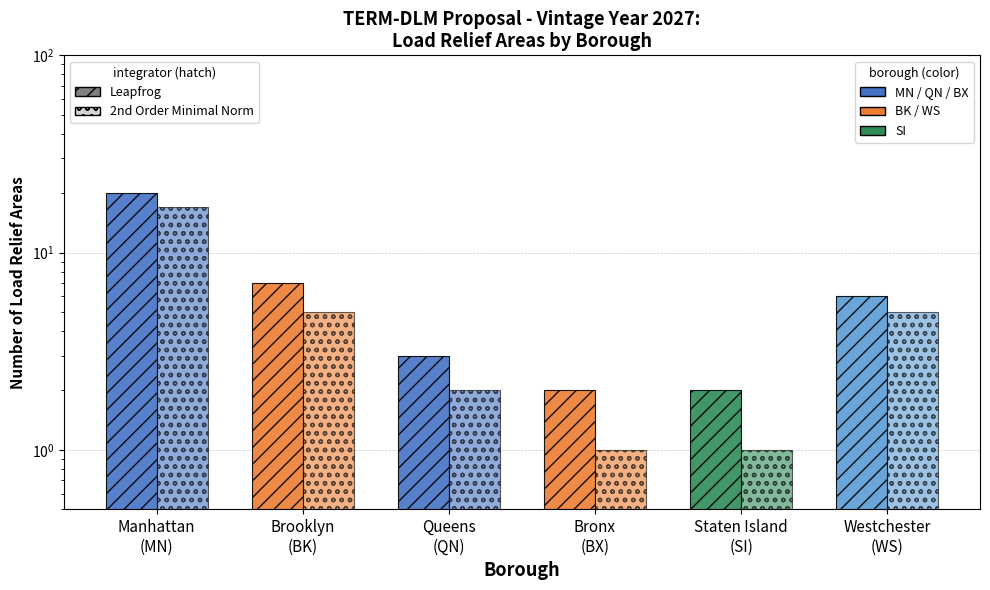

List the series in order of their overall mean, highest first.

Load Relief Areas (Leapfrog), Load Relief Areas (2nd Order)